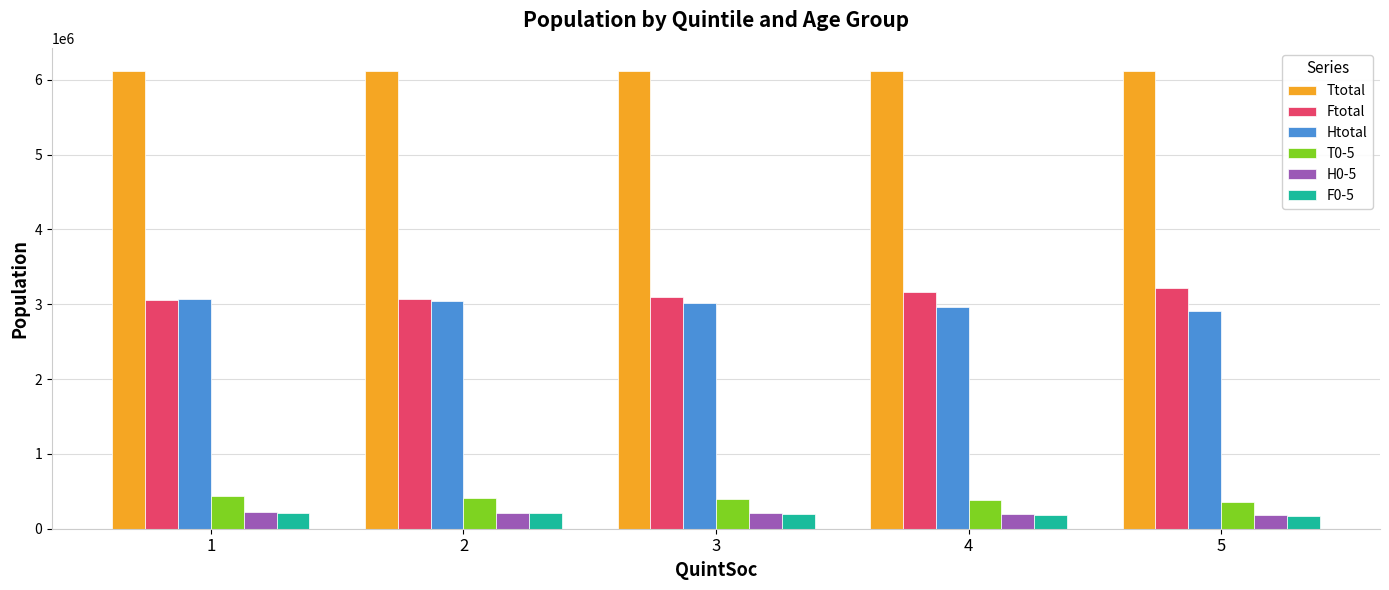

What is the total value across all series at 1?

13112605